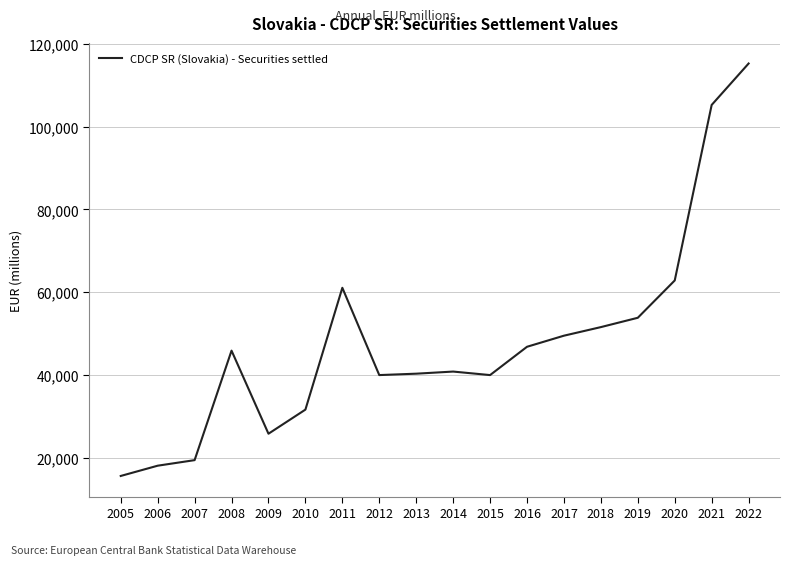

At which category does the data reach its first local valley?

2009